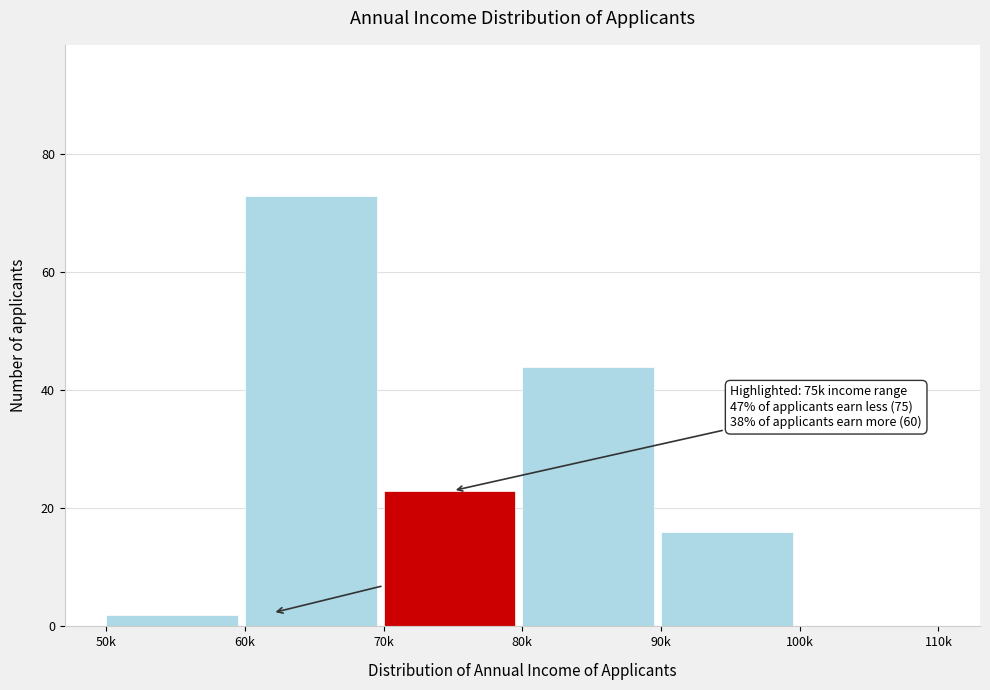

Reading right to left, what are all the values shown in this chart?

100k=0	90k=16	80k=44	70k=23	60k=73	50k=2